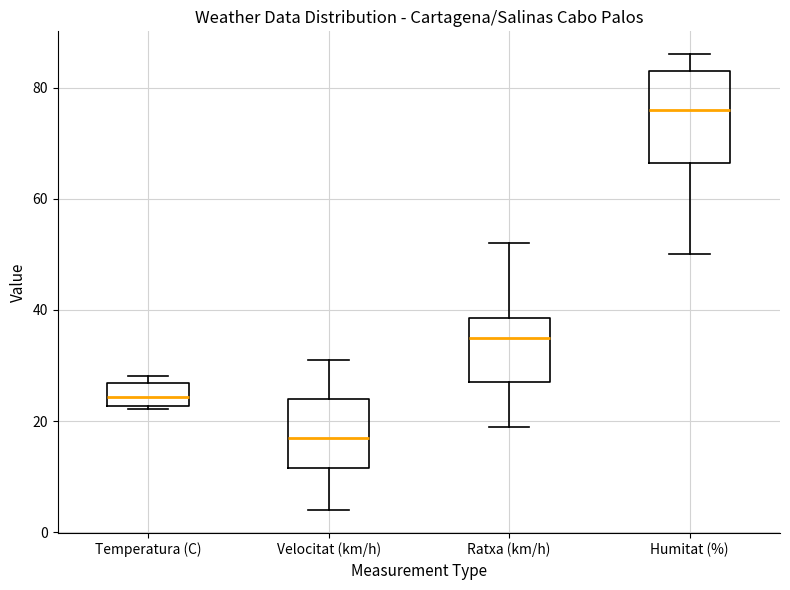

Reading left to right, transcribe this box plot: for each box, give where its median line is, the range the box spans, and where its two whiskers end, as read against the y-axis. The values are not printed on the chart, so give them approximately, as read against the axis.

Temperatura (C): median 24, box 22 to 26, whiskers 22 to 28
Velocitat (km/h): median 18, box 12 to 24, whiskers 4 to 32
Ratxa (km/h): median 36, box 28 to 38, whiskers 20 to 52
Humitat (%): median 76, box 66 to 84, whiskers 50 to 86